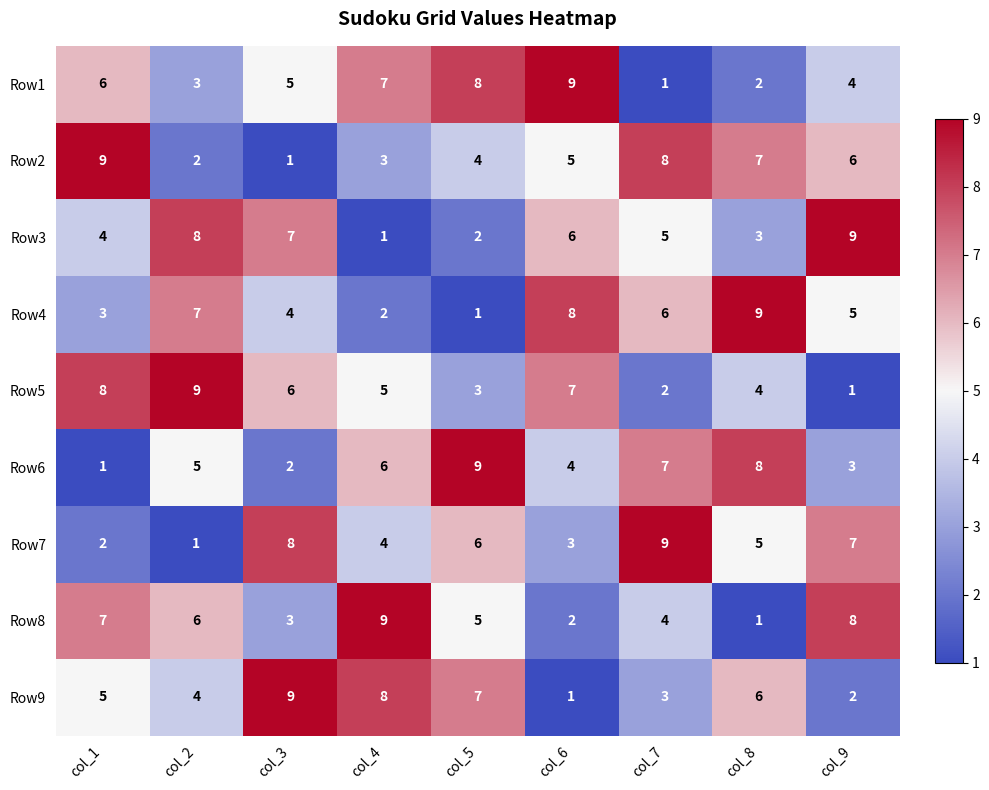

Where is Row7 nearest to the value 5?

col_8